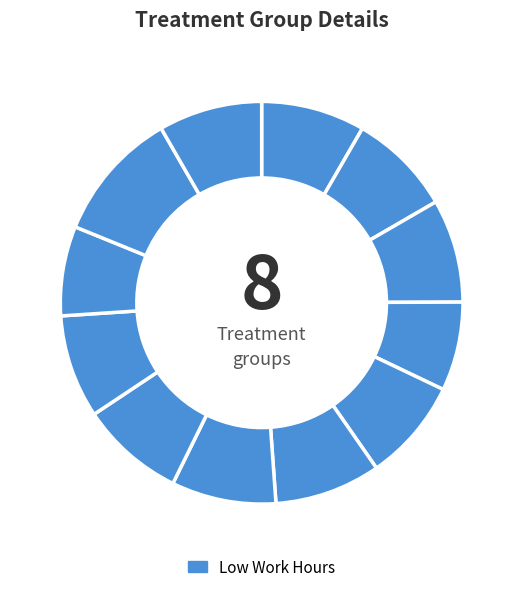

Which slice is the smallest?

29-Fri